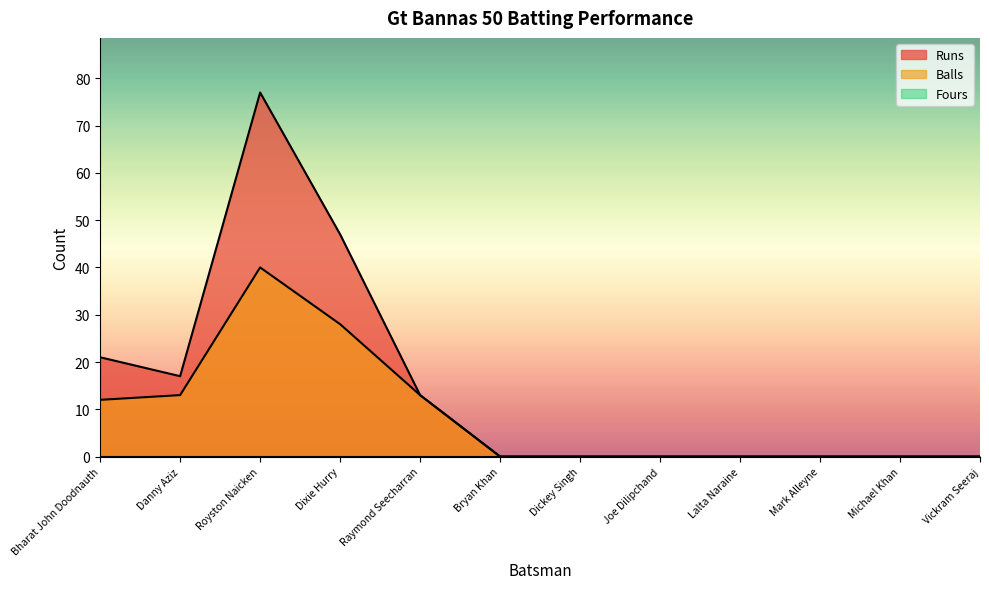

List the labels in order of Runs value, smallest first.

Bryan Khan, Dickey Singh, Joe Dilipchand, Lalta Naraine, Mark Alleyne, Michael Khan, Vickram Seeraj, Raymond Seecharran, Danny Aziz, Bharat John Doodnauth, Dixie Hurry, Royston Naicken